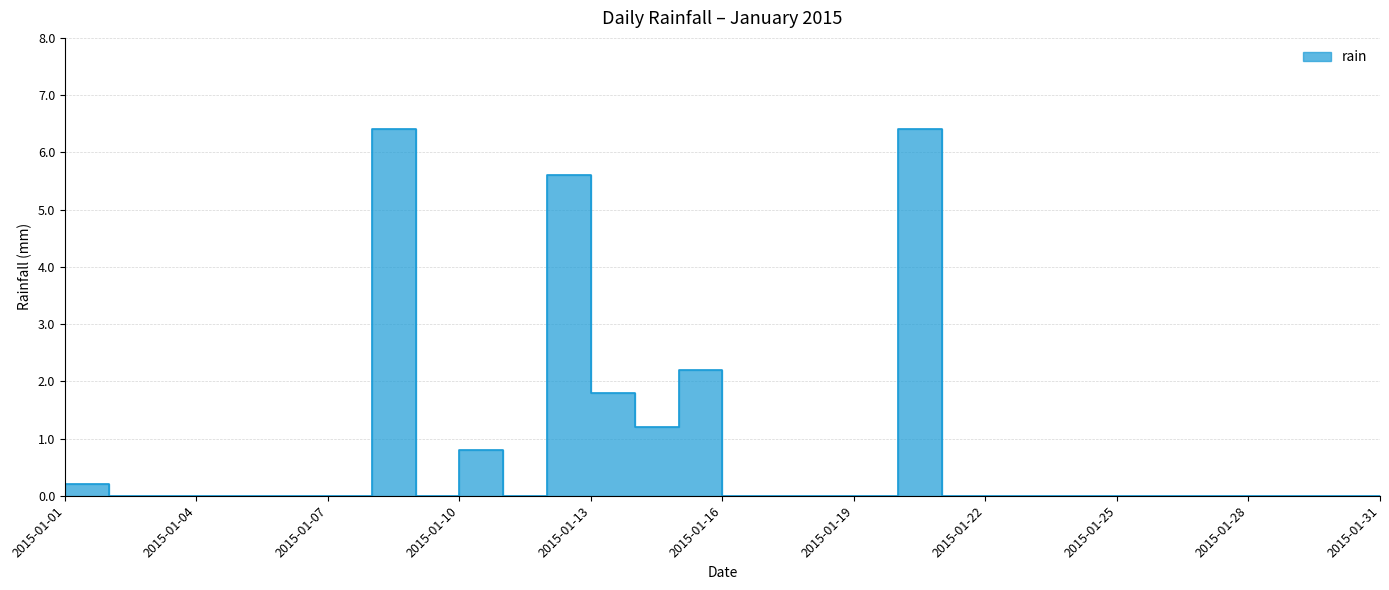

Where is the first local minimum?

2015-01-09